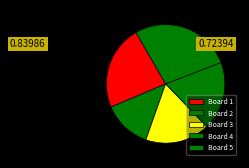

Which has a higher value, Board 2 or Board 5?

Board 5